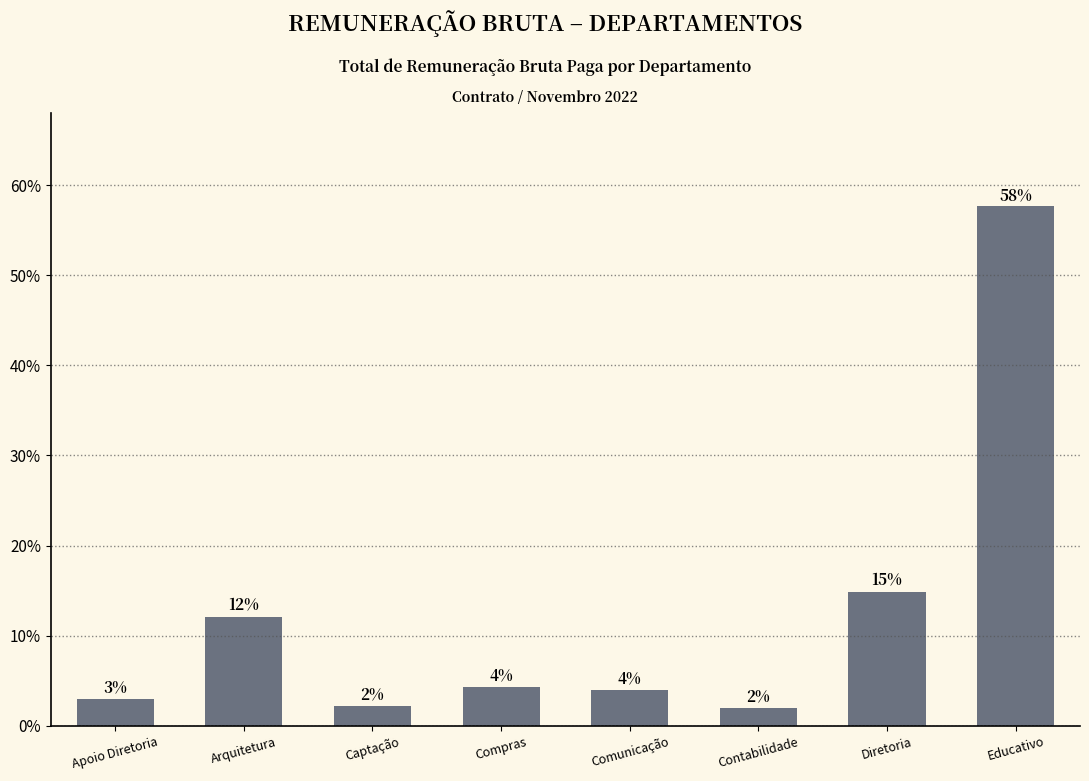

Where is the data nearest to the value 29?

Diretoria